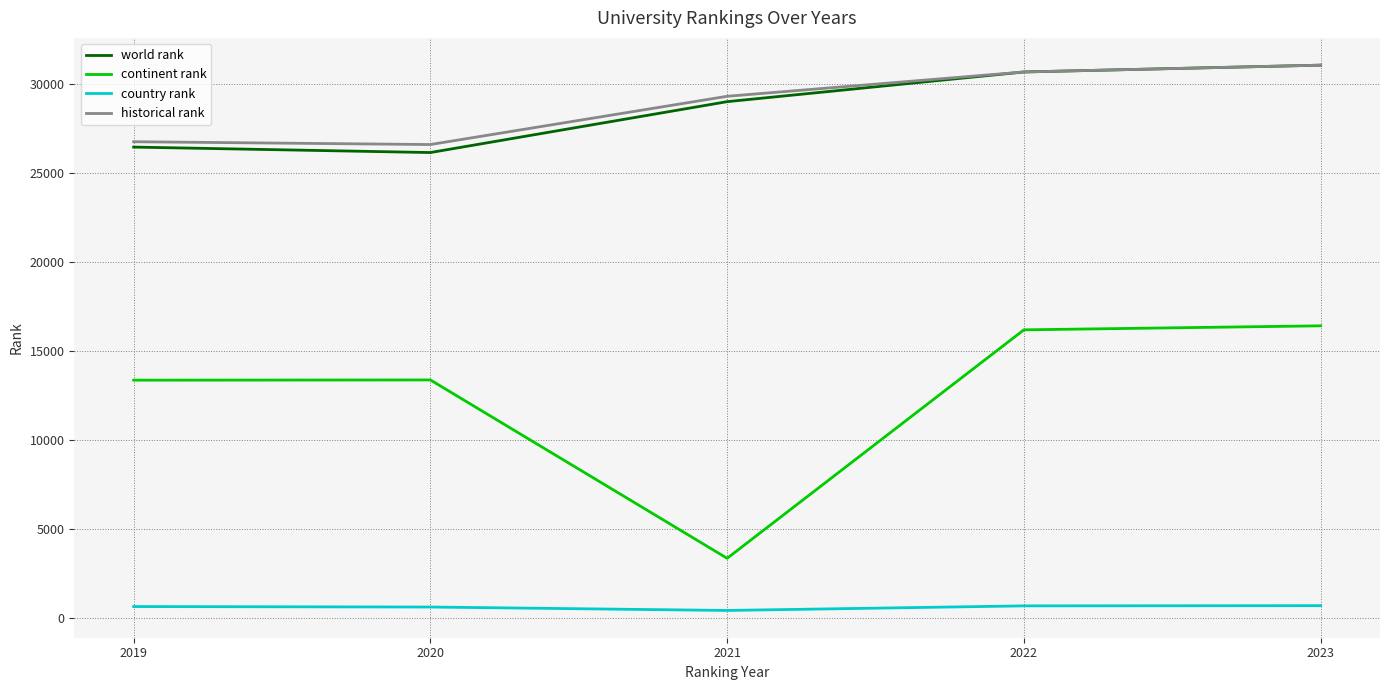

Where is world rank nearest to the value 28623?

2021